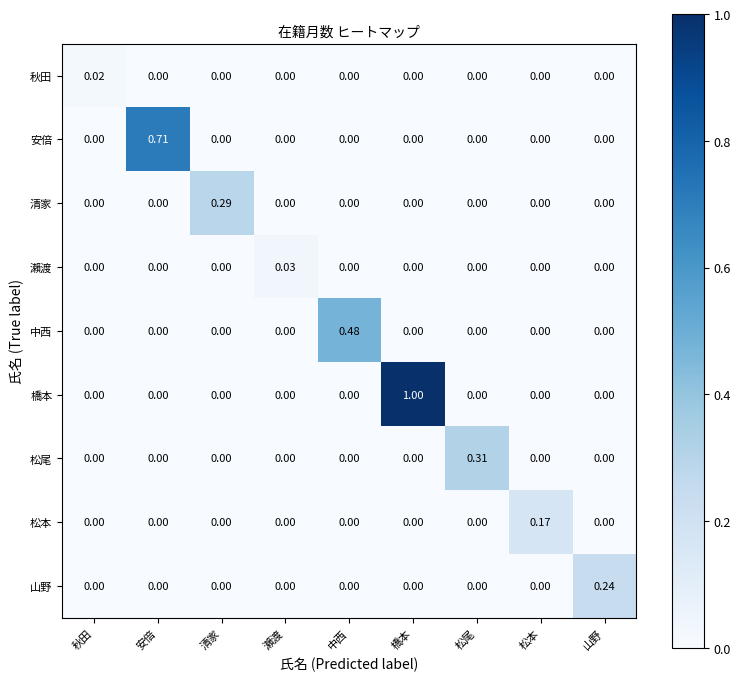

List the series in order of their peak value, highest first.

橋本, 安倍, 中西, 松尾, 清家, 山野, 松本, 瀨渡, 秋田